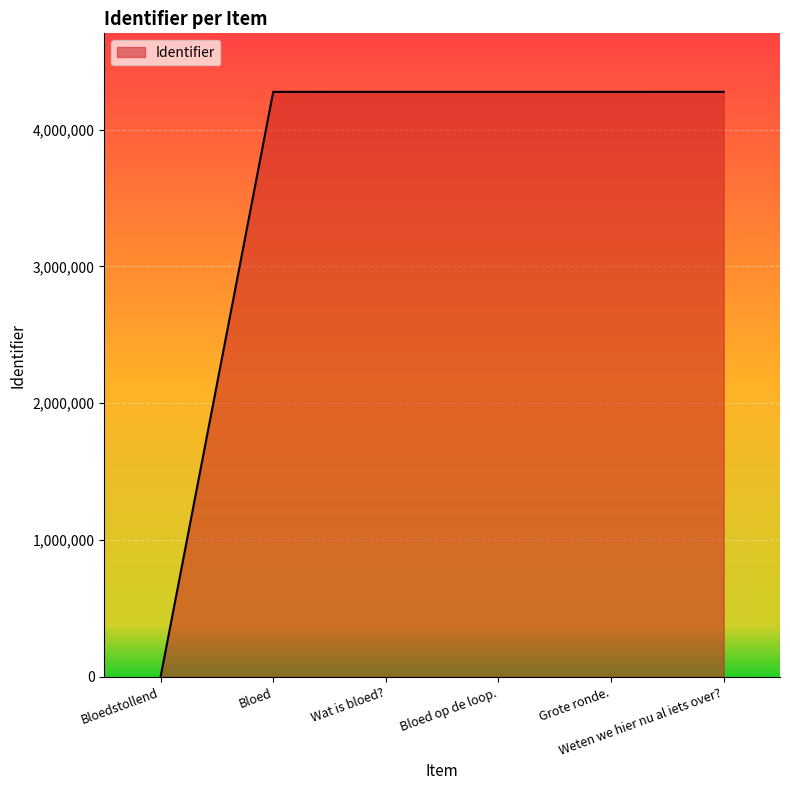

How many values are below 4275676?

3